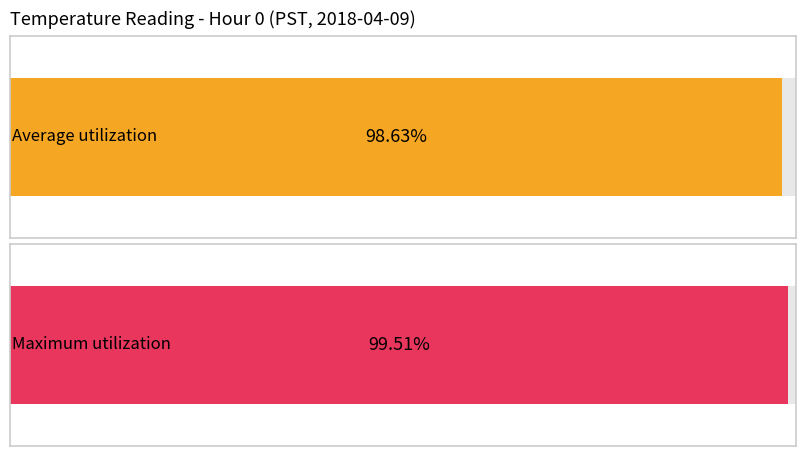

Are the bars horizontal?

Yes